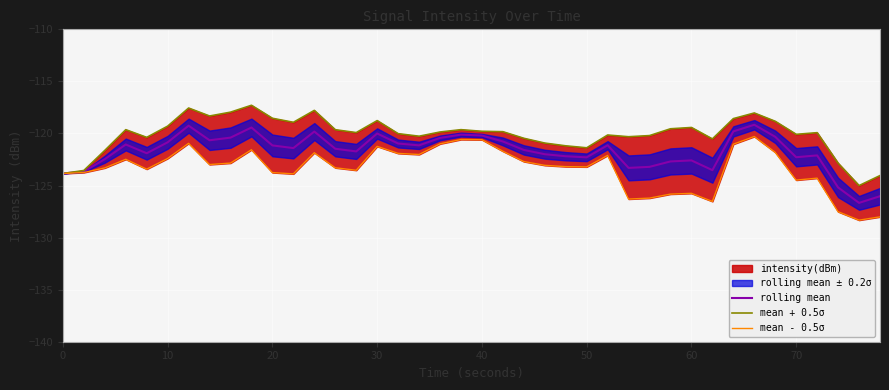

Rank the series by their average value, from lowest to highest.

mean - 0.5σ, rolling mean, mean + 0.5σ